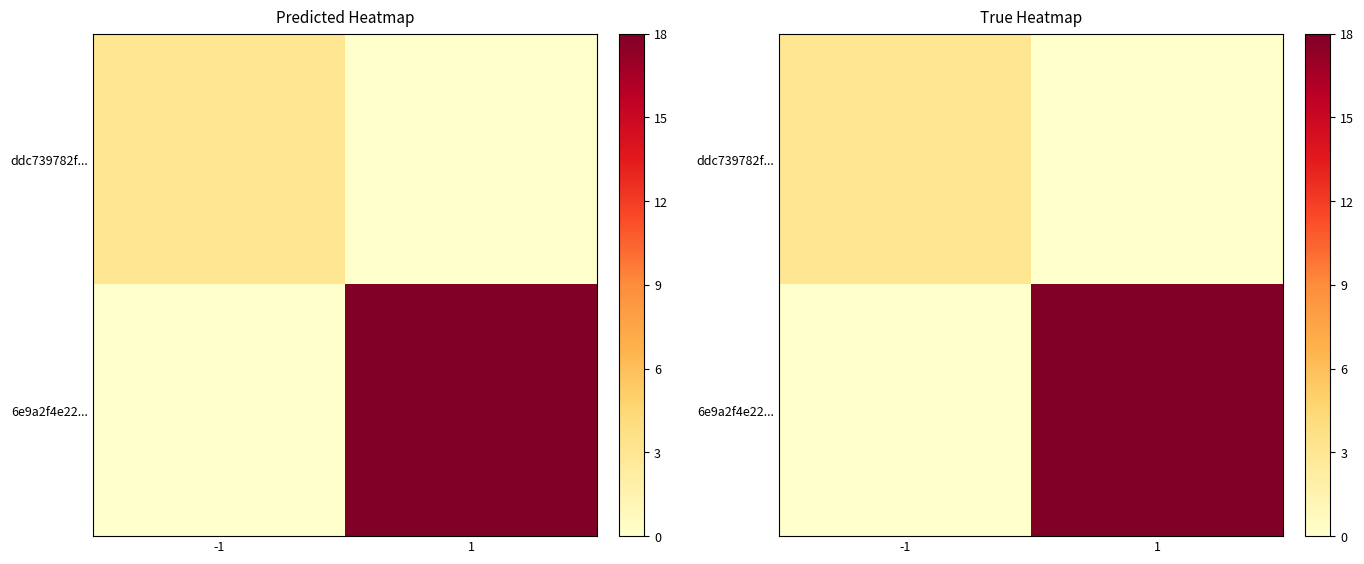

At how many categories does at least one series exceed 4?

1